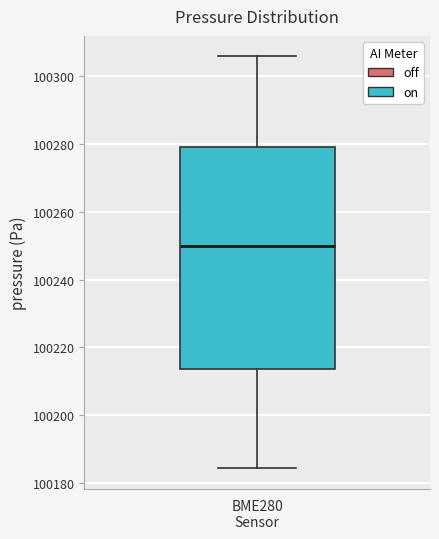

Read this box plot against the y-axis: the position of the median line, the range covered by the box, and the ends of both whiskers. The values are not printed on the chart, so give them approximately, as read against the axis.

median 100250, box 100214 to 100278, whiskers 100184 to 100306